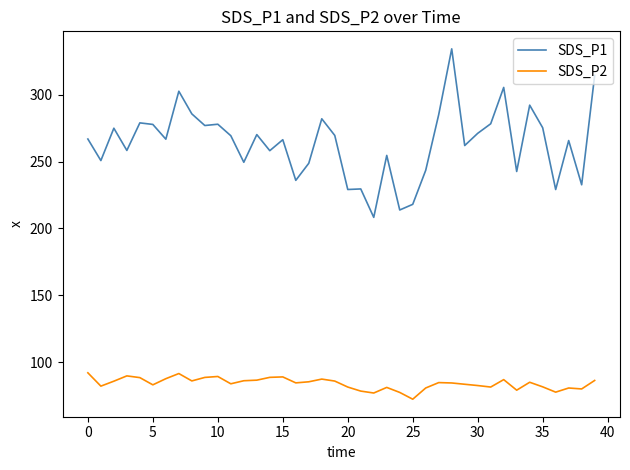

Rank the series by their maximum value, from lowest to highest.

SDS_P2, SDS_P1